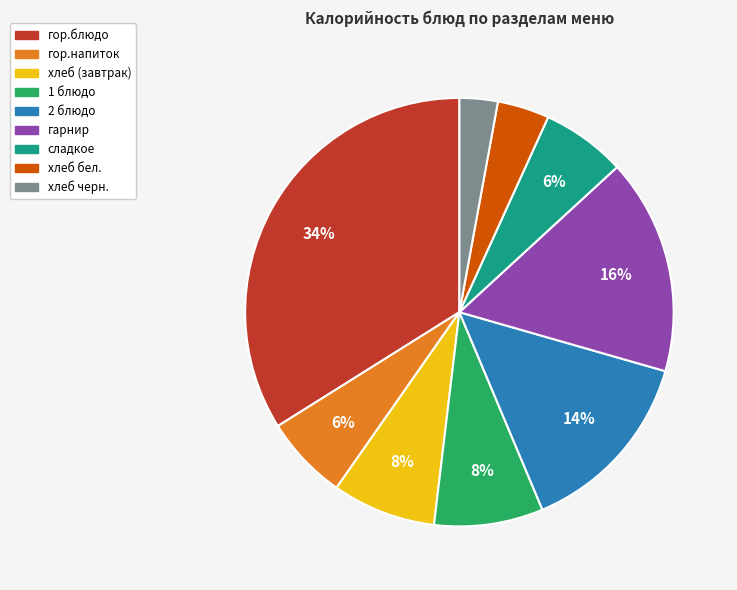

To the nearest percent, what is the average slice percentage?

11%